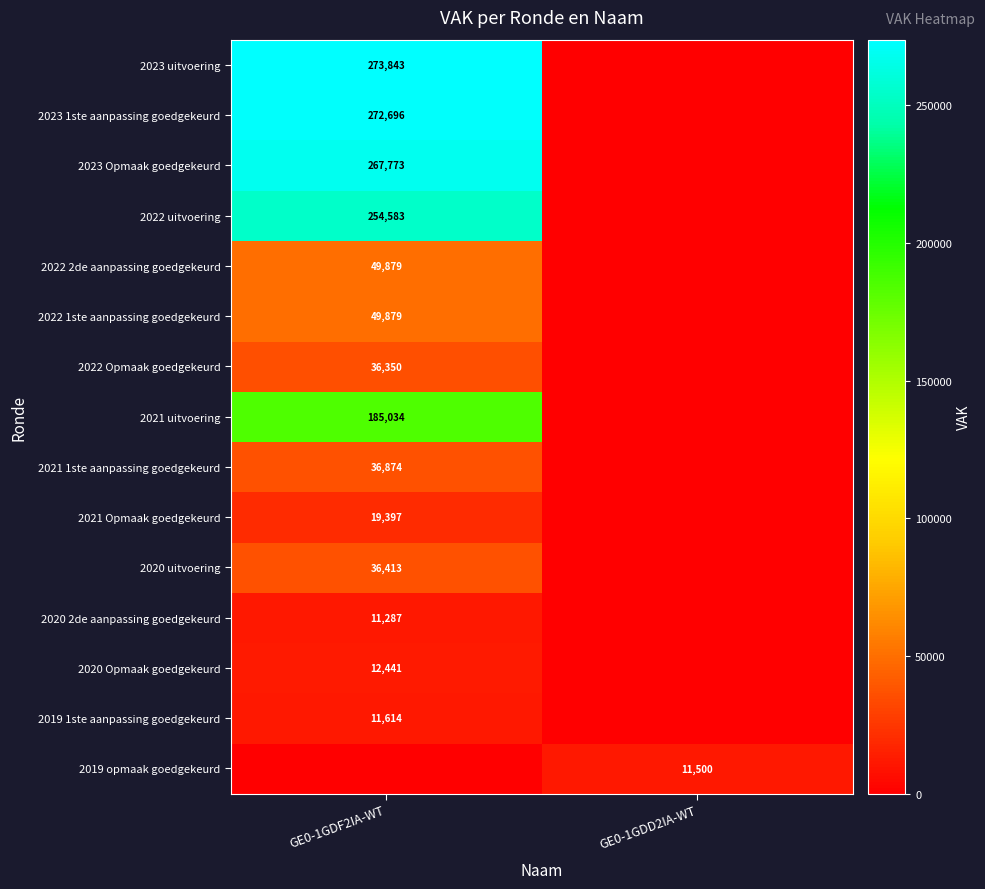

The value of 2021 Opmaak goedgekeurd at GE0-1GDF2IA-WT is 6664. True or false?

False